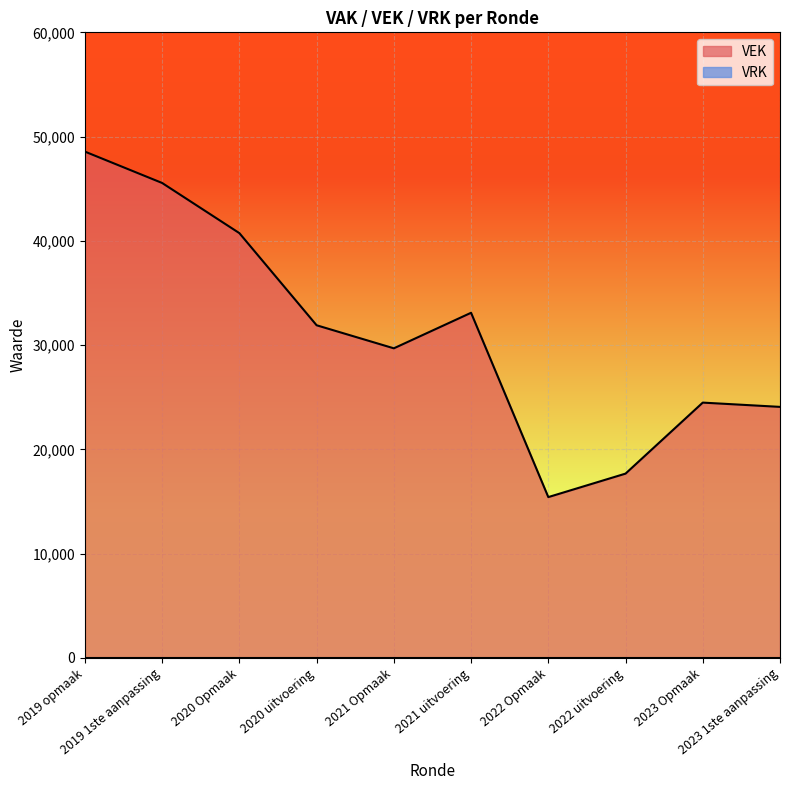

The value at 2020 Opmaak is 40741. True or false?

True